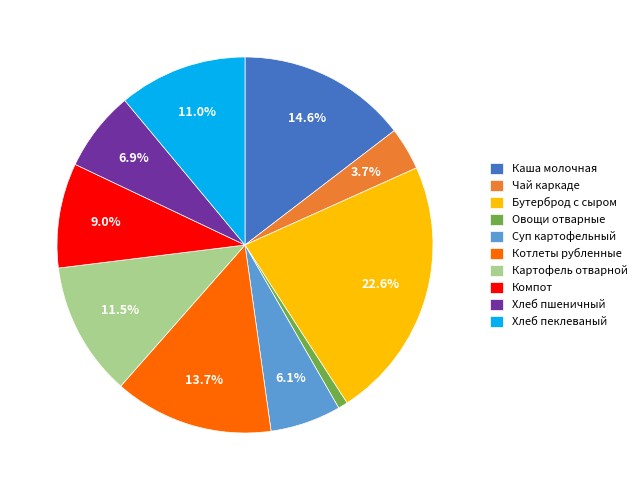

Count the number of slices in the pie.

10